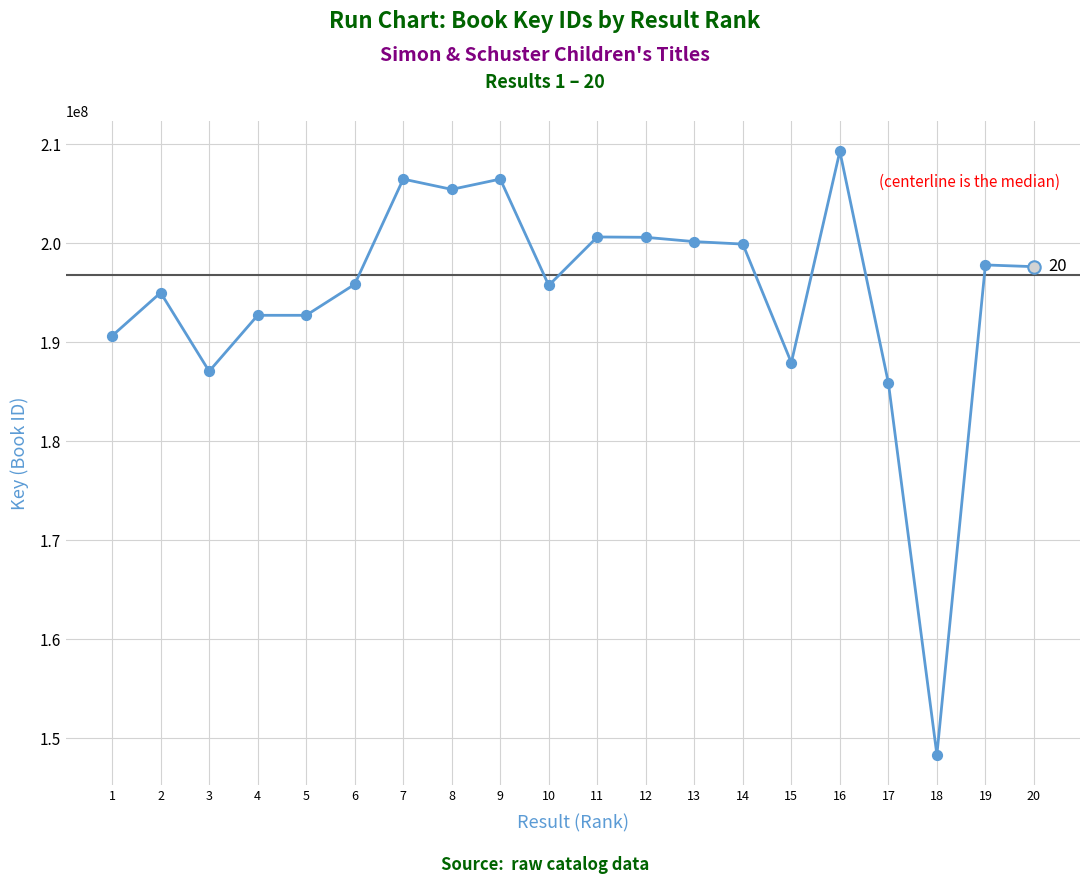

Which has a higher value, 11 or 3?

11